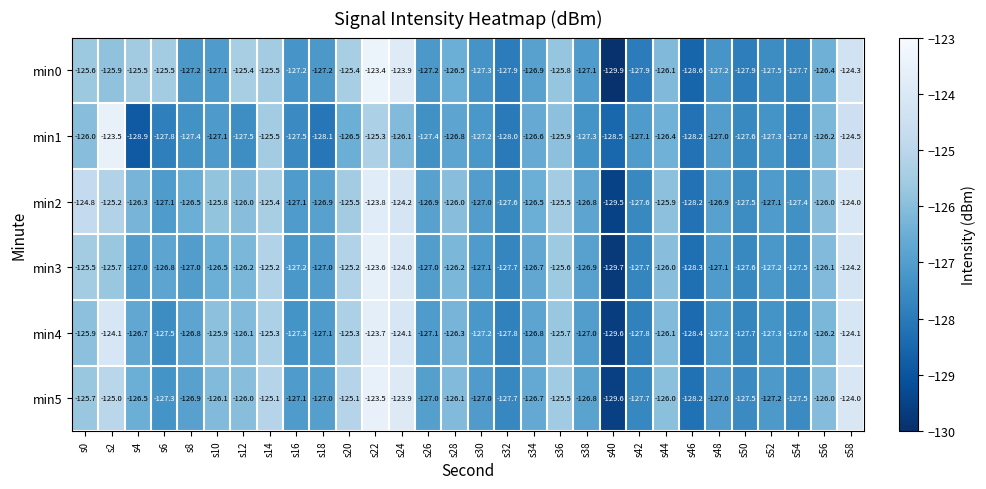

How many categories are shown in the chart?

30